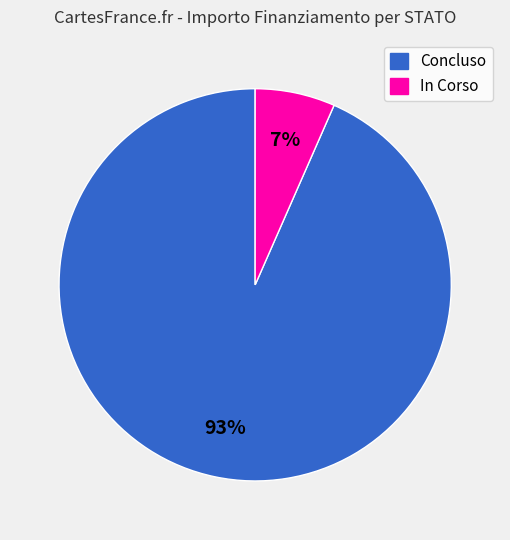

What percentage is the In Corso slice, to the nearest percent?

7%